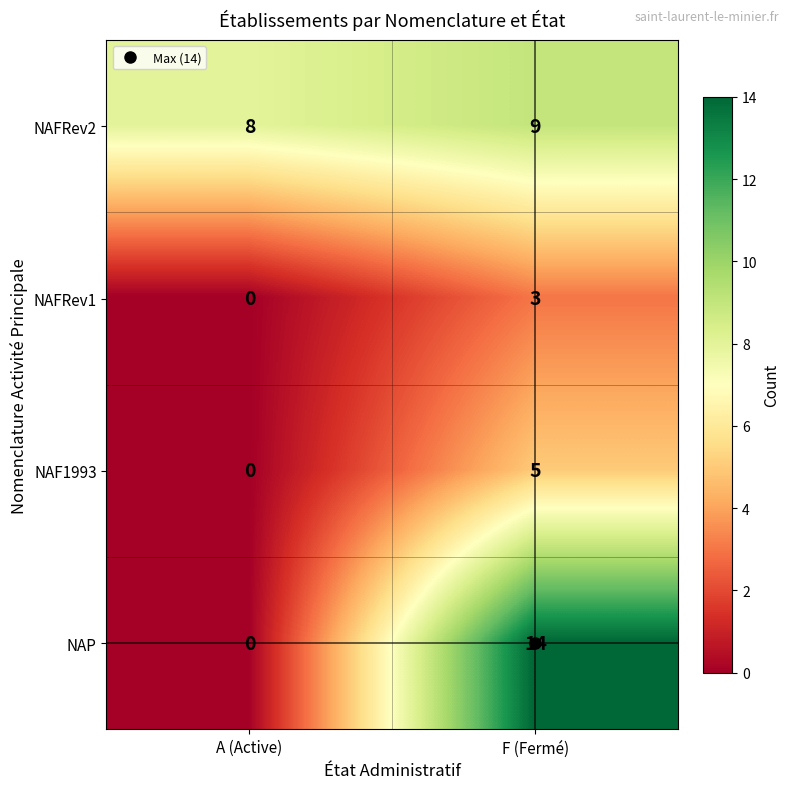

Rank the categories by NAP value from highest to lowest.

F (Fermé), A (Active)